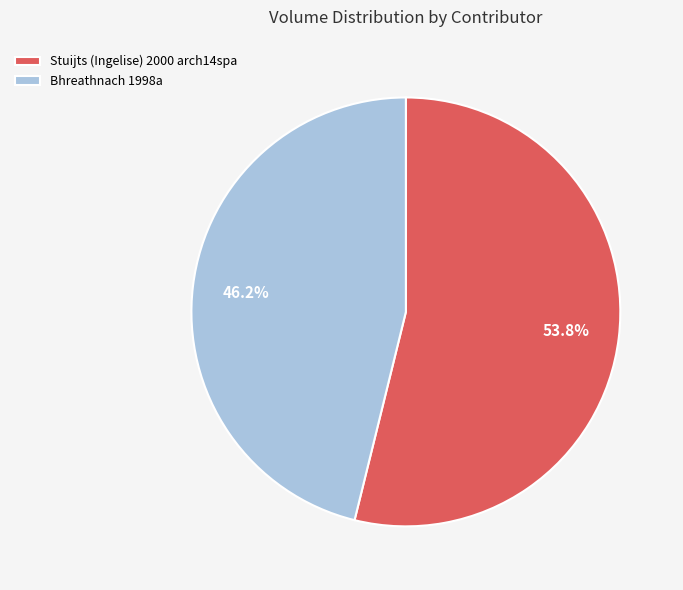

To the nearest percent, what is the combined percentage of Bhreathnach 1998a and Stuijts (Ingelise) 2000 arch14spa?

100%